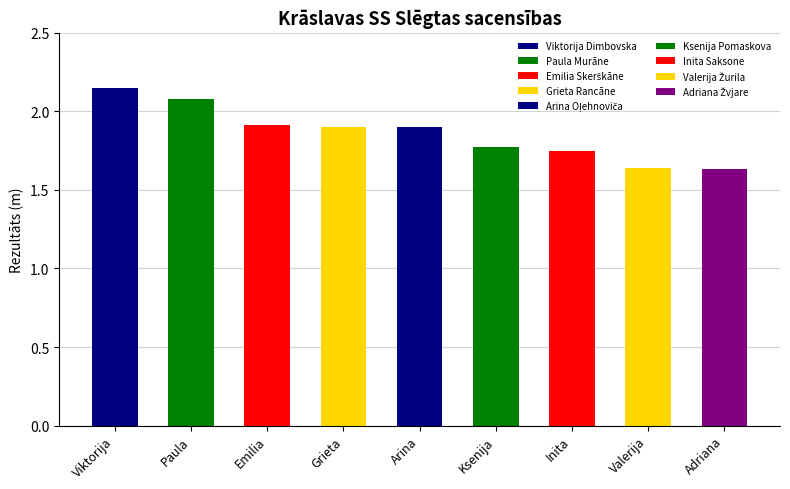

Reading left to right, extract all data points from this chart.

2.1	2.1	1.9	1.9	1.9	1.8	1.8	1.6	1.6